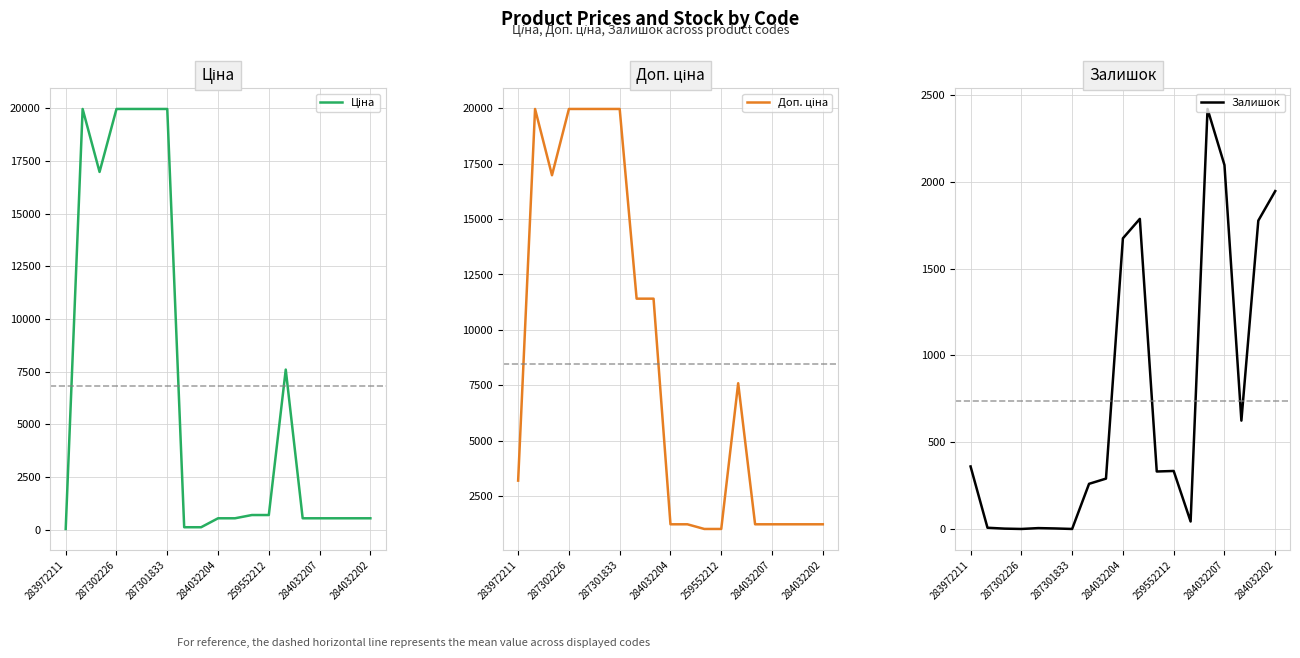

Does the chart display data point markers on the line(s)?

No